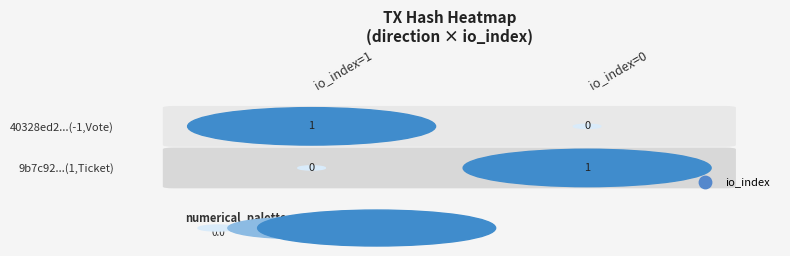

How many 9b7c9216130784395ec2cd3e694f29bc111e5d0 values are between 0 and 1?

2